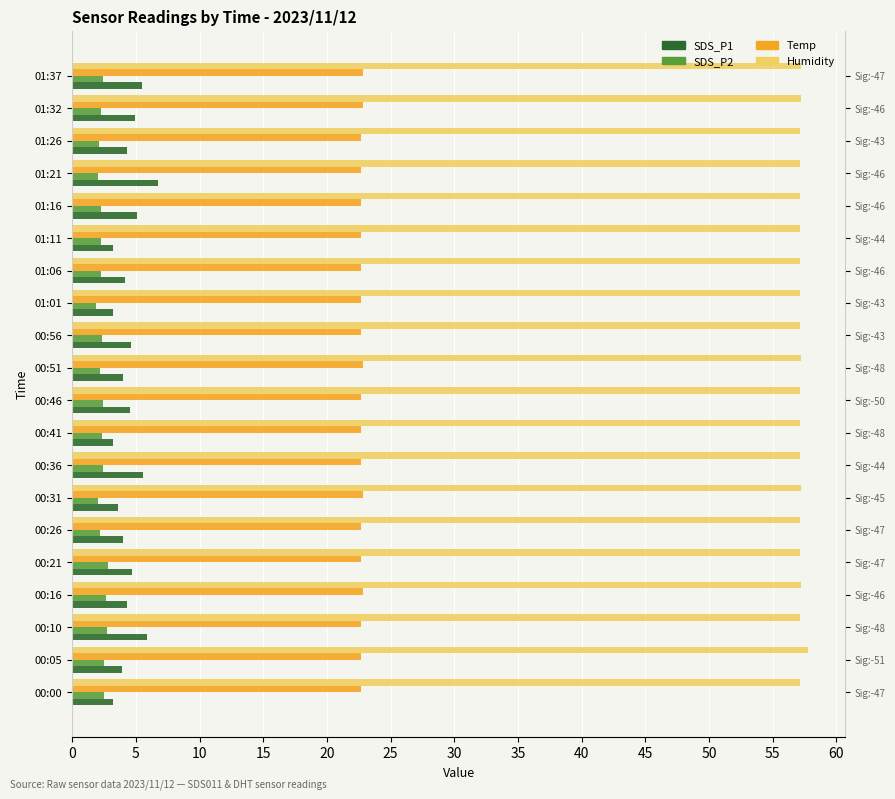

At 01:06, list the series in order from smallest to largest.

SDS_P2, SDS_P1, Temp, Humidity